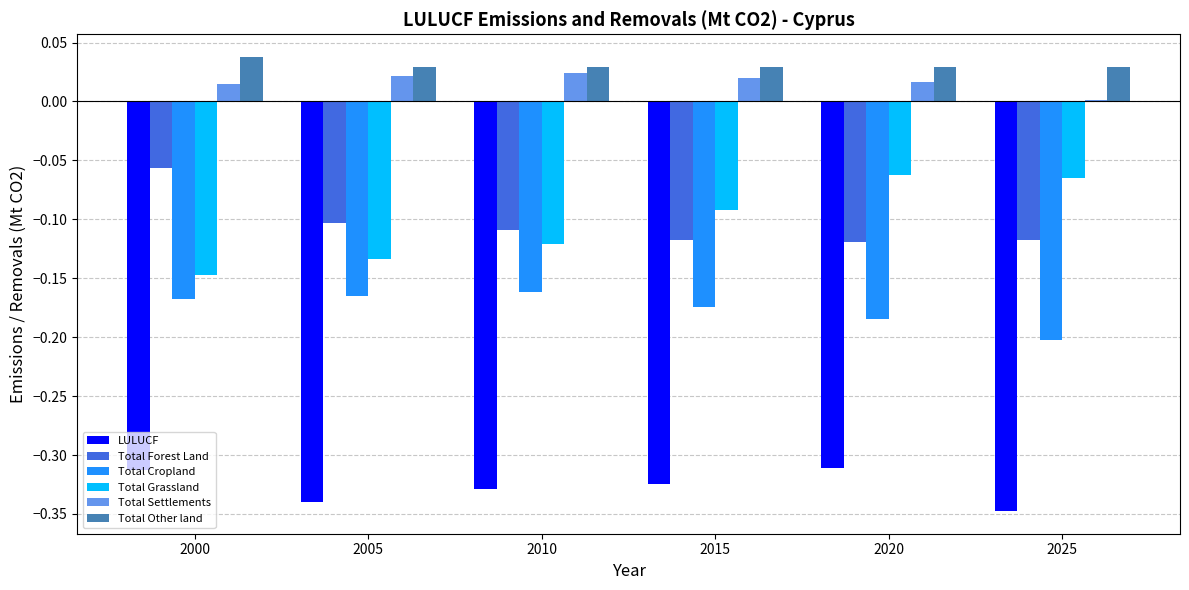

Which series changed the most between 2010 and 2020?

Total Grassland